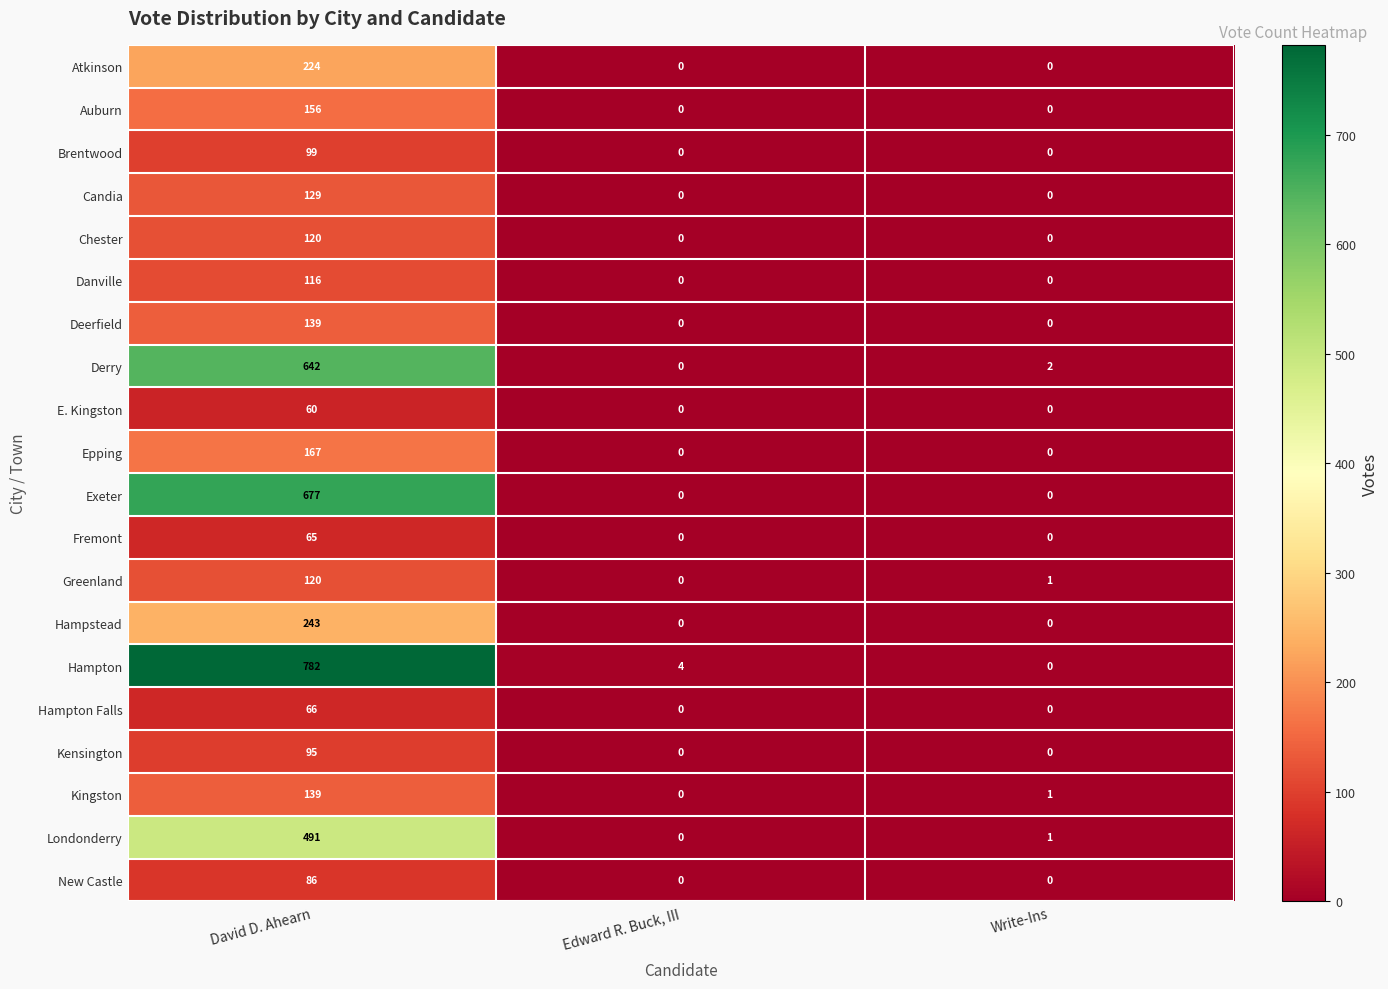

Read the Derry value at David D. Ahearn, to the nearest 100.

600